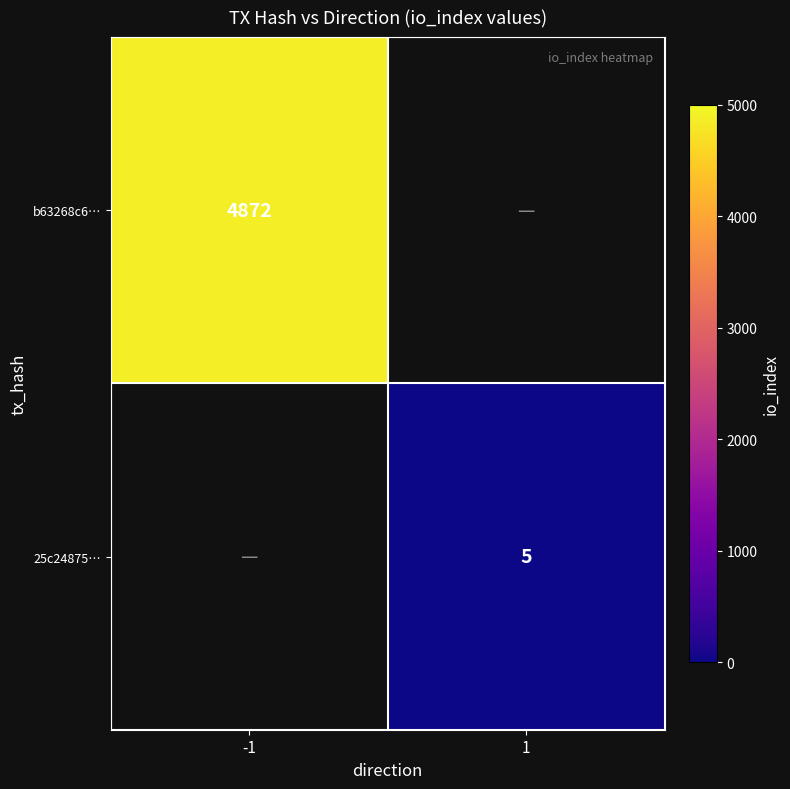

Is it true that 25c24875… equals 5 at 1?

True